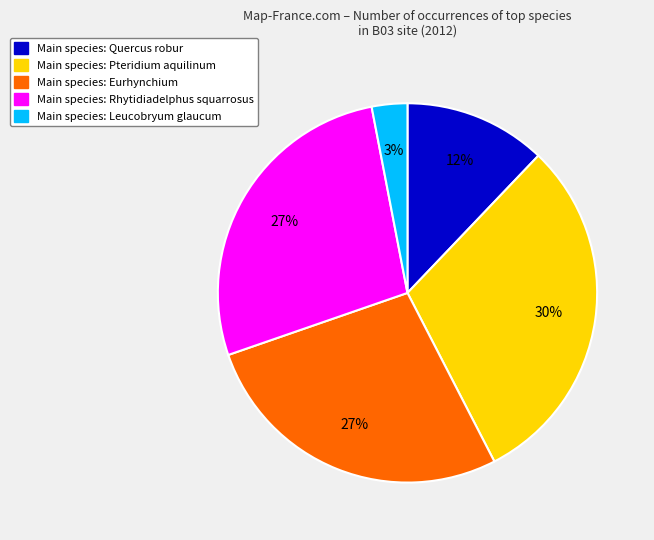

To the nearest percent, what is the difference between the largest and smallest slice percentages?

27%